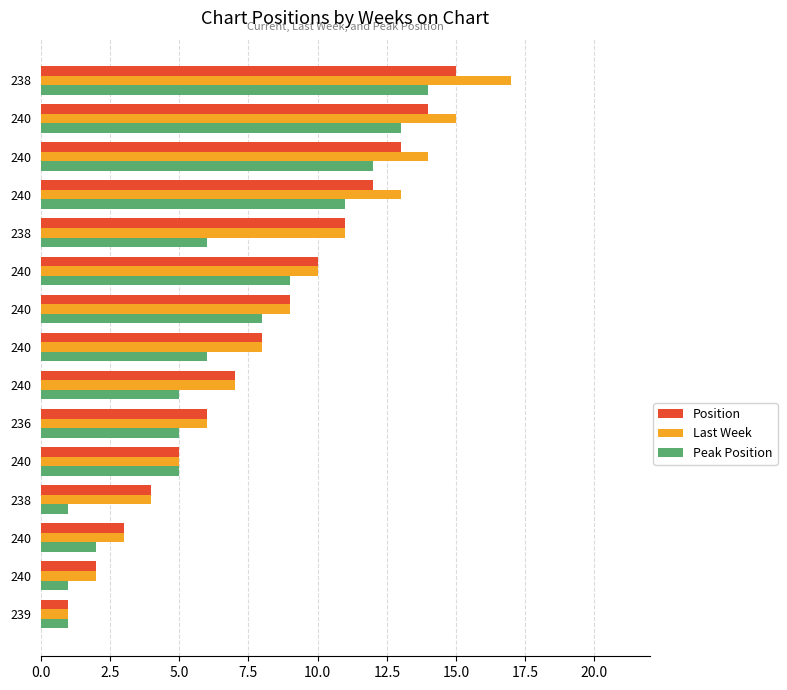

What is the maximum value for Peak Position?

14